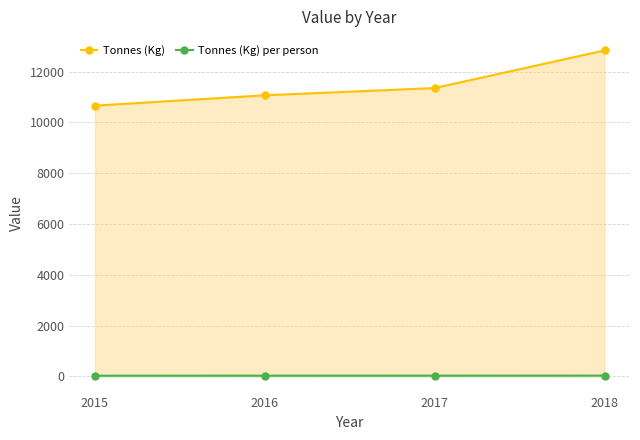

True or false: Tonnes (Kg) has a value of 12839.2 at 2018.

True